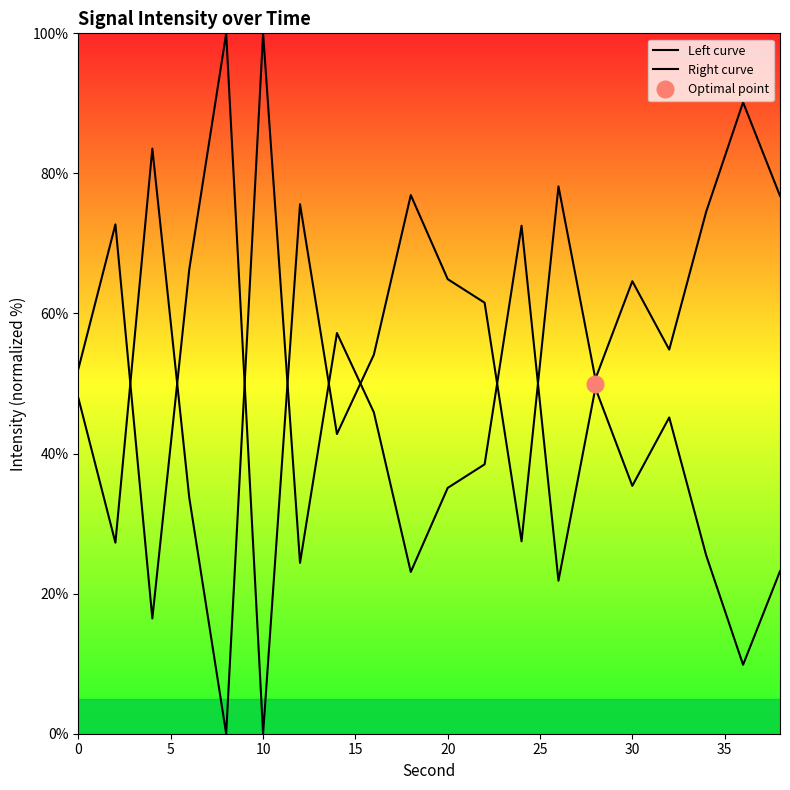

Is the value of Left curve at 19 greater than the value of Right curve at 25?

Yes